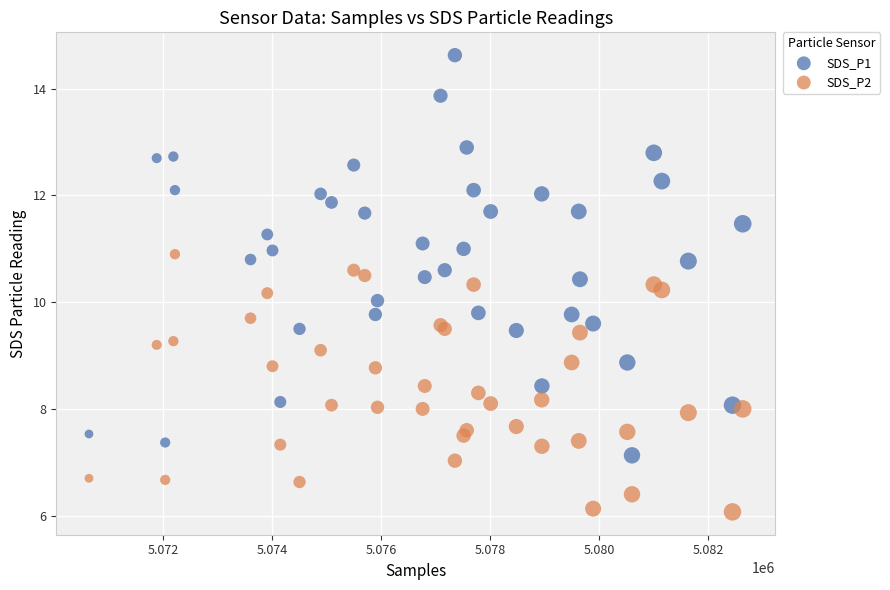

Which series has the widest spread of Y values?

SDS_P1